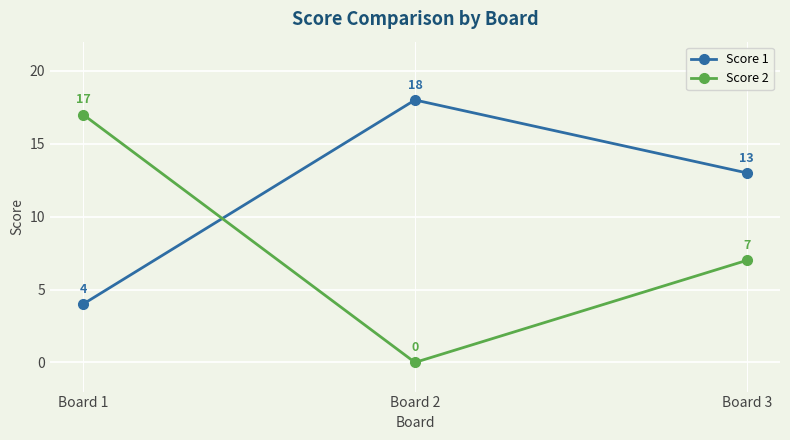

What is the spread (max minus min) of values at Board 3?

6